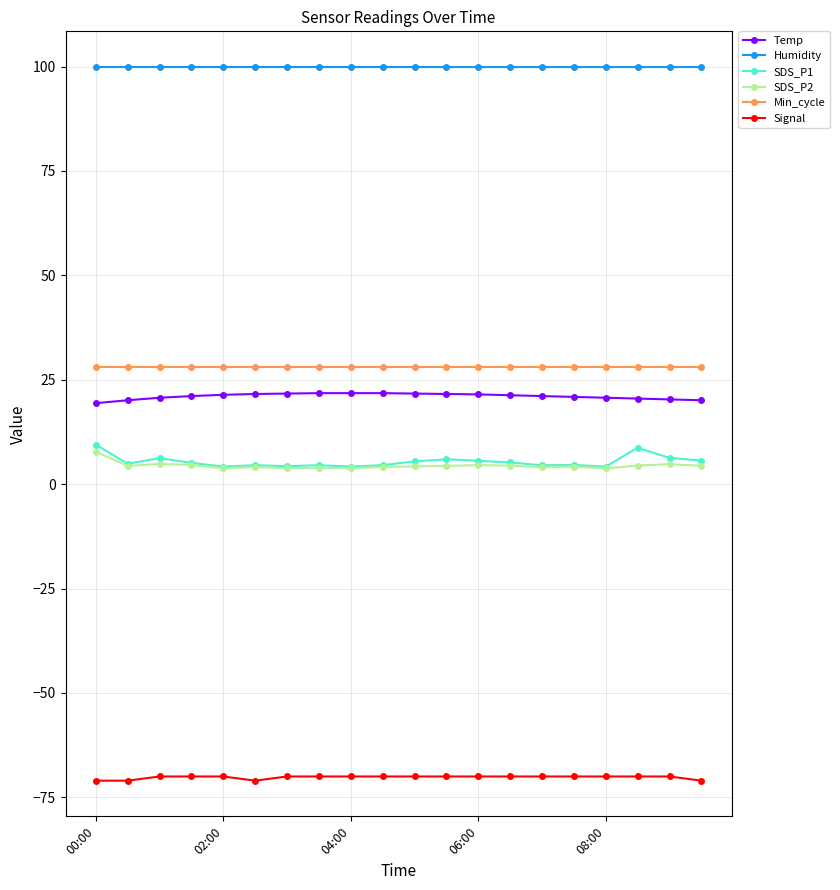

Does the chart display data point markers on the line(s)?

Yes